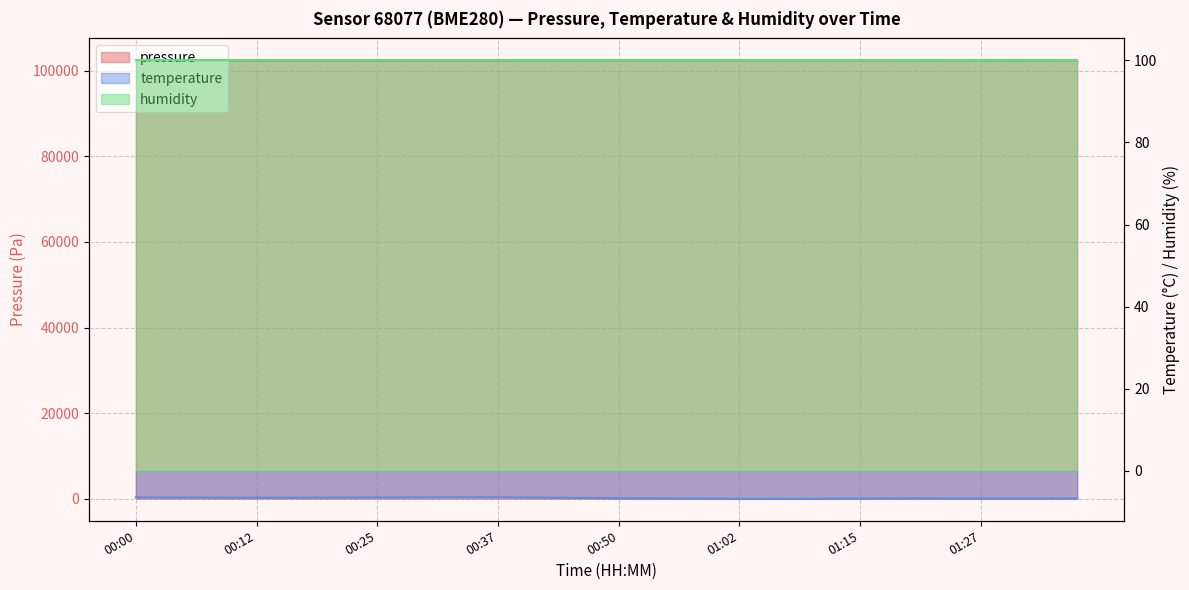

True or false: pressure and temperature cross at least once.

False